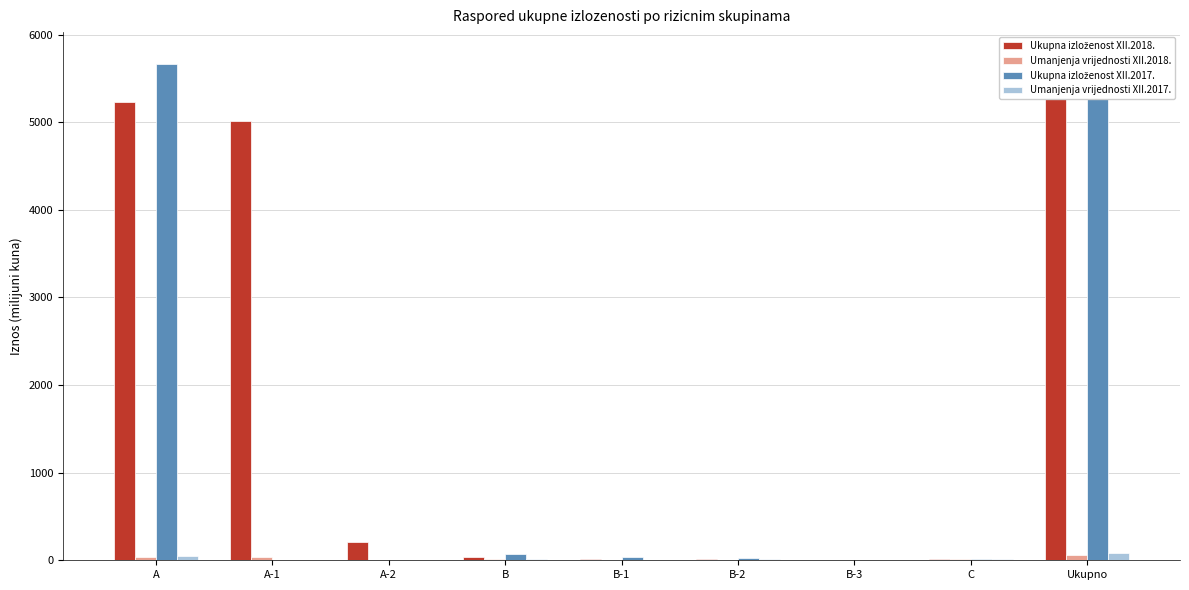

Which series has the largest total across all categories?

Ukupna izloženost XII.2018.